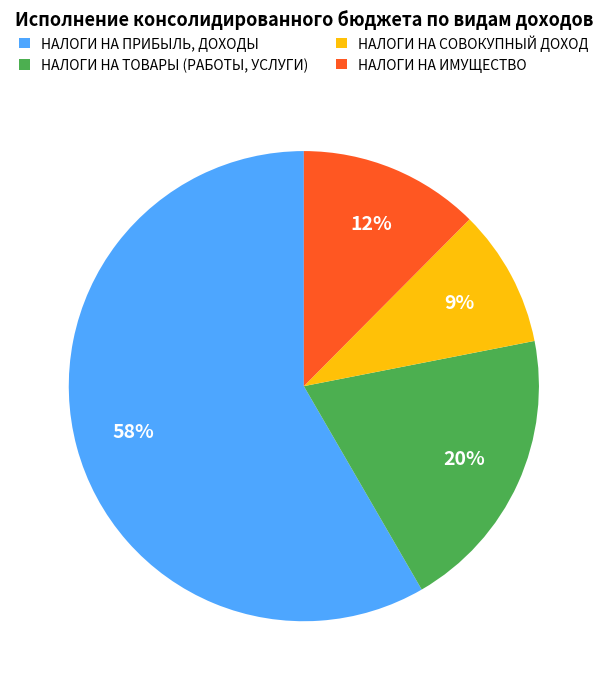

To the nearest percent, what portion does НАЛОГИ НА ТОВАРЫ (РАБОТЫ, УСЛУГИ) represent?

20%